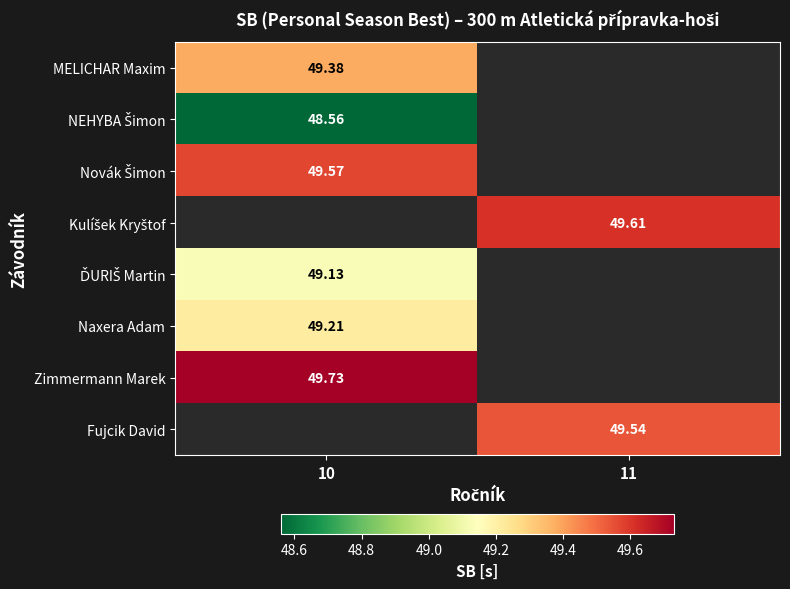

What value does the MELICHAR Maxim series have at 10?

49.4